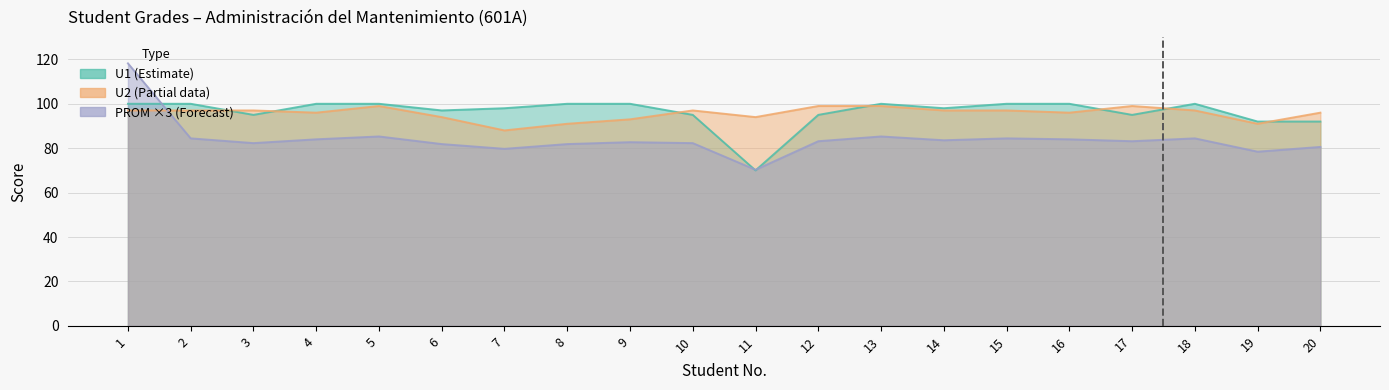

Is it true that U2 equals 136.8 at 18?

False